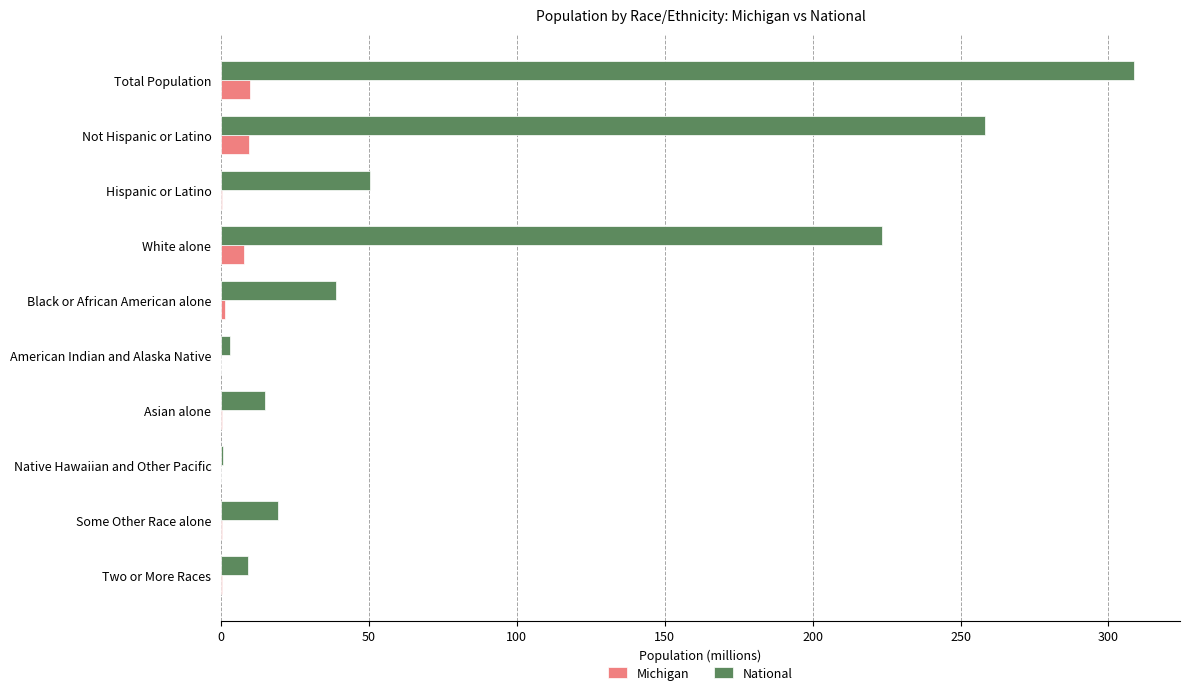

Which series changed the most between Not Hispanic or Latino and Hispanic or Latino?

National